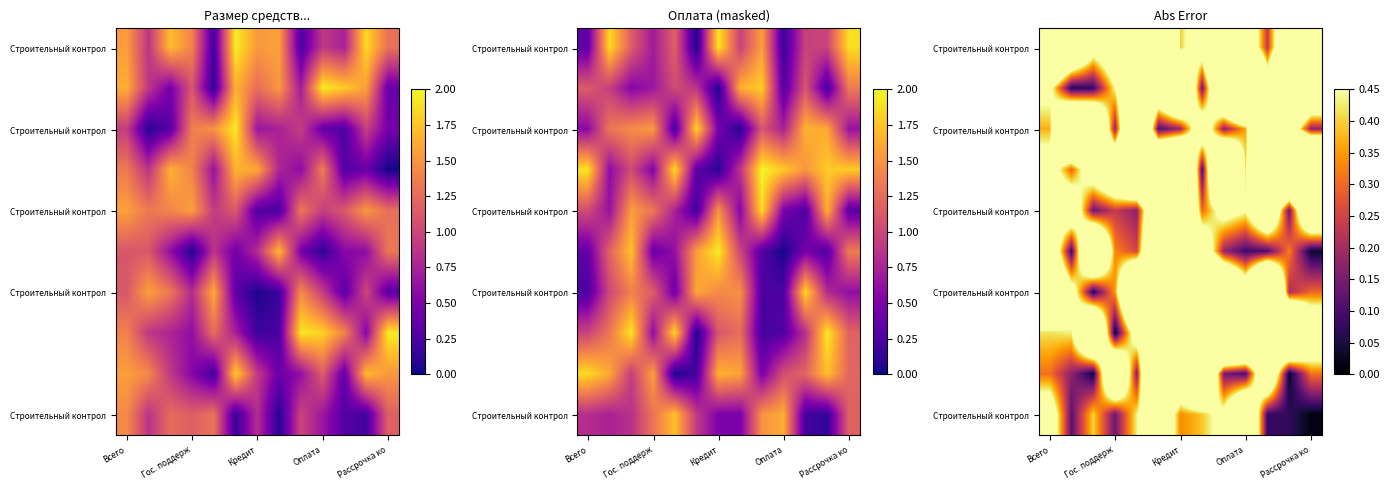

Which category has the highest value across all series?

5